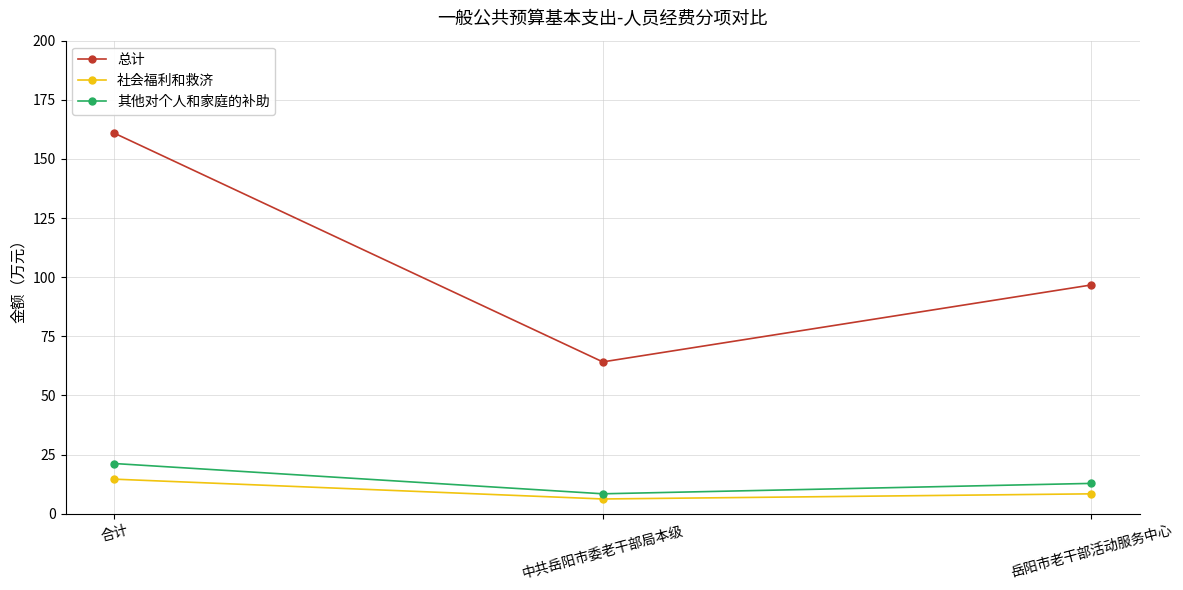

Reading right to left, transcribe all the data shown in this chart.

总计: 岳阳市老干部活动服务中心=96.7	中共岳阳市委老干部局本级=64.2	合计=160.9
社会福利和救济: 岳阳市老干部活动服务中心=8.4	中共岳阳市委老干部局本级=6.2	合计=14.6
其他对个人和家庭的补助: 岳阳市老干部活动服务中心=12.8	中共岳阳市委老干部局本级=8.4	合计=21.2